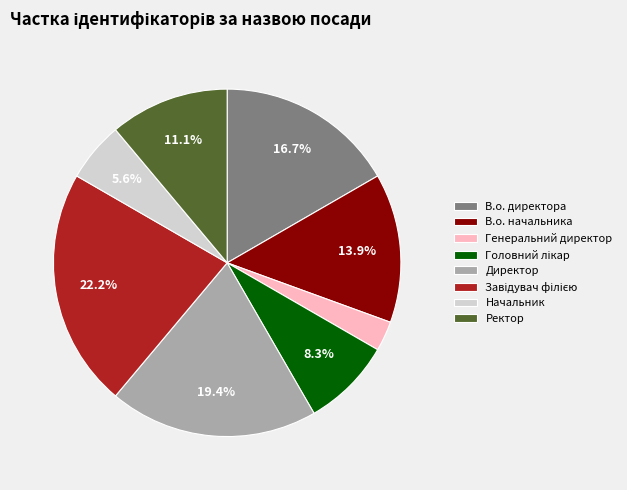

Which category has the smallest portion of the pie?

Генеральний директор